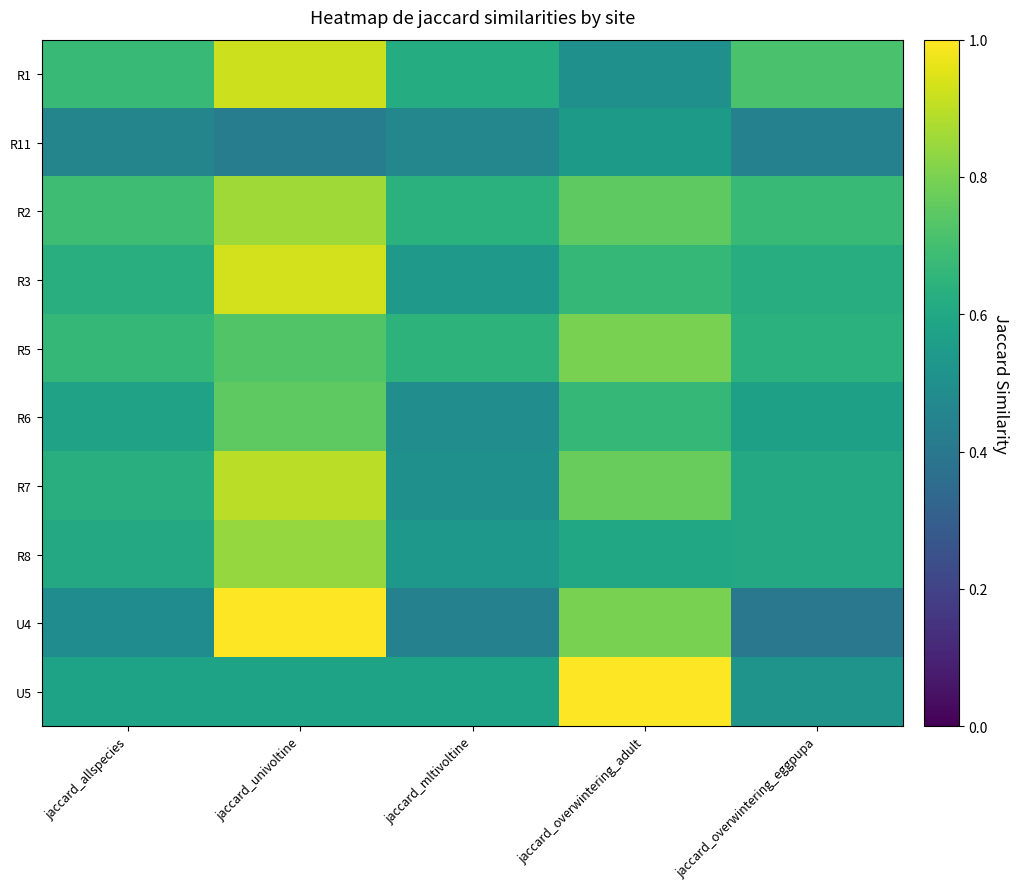

What is the minimum value shown in the chart?

0.4